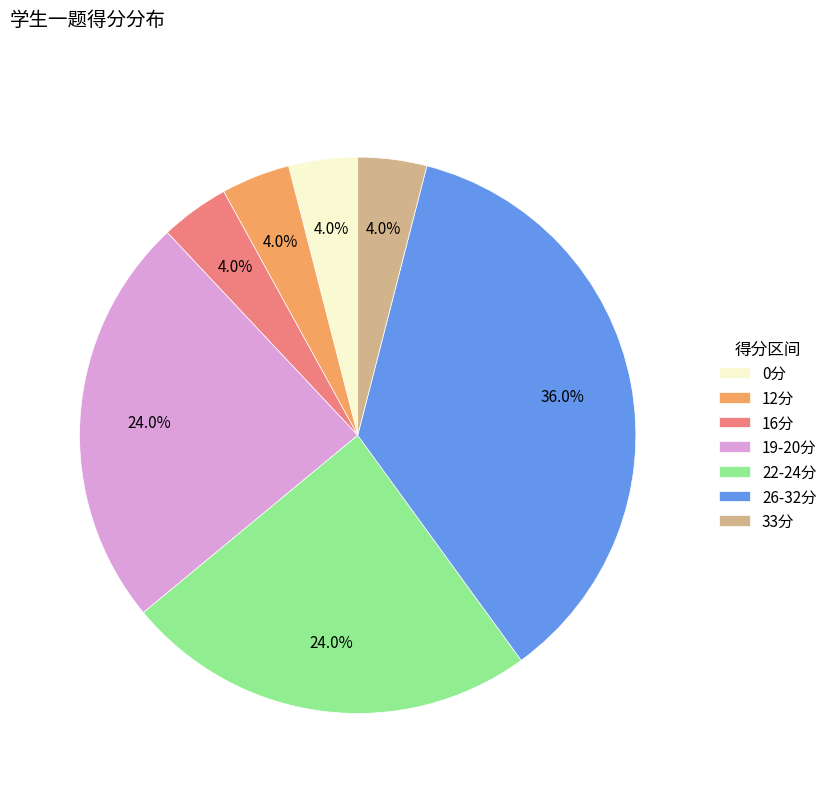

Does any single category account for the majority?

No